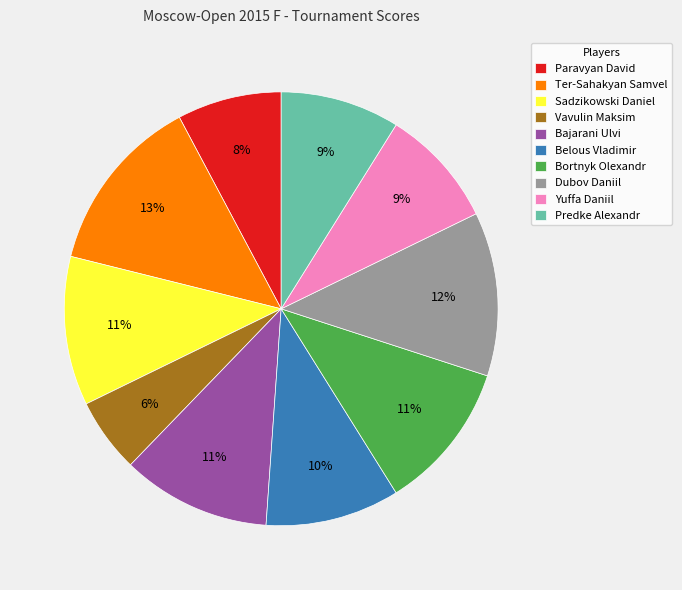

Is the sum of Belous Vladimir and Sadzikowski Daniel greater than half?

No